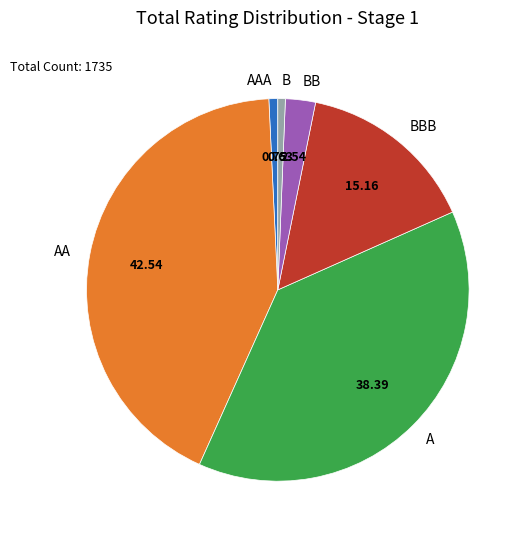

Count the number of slices in the pie.

6